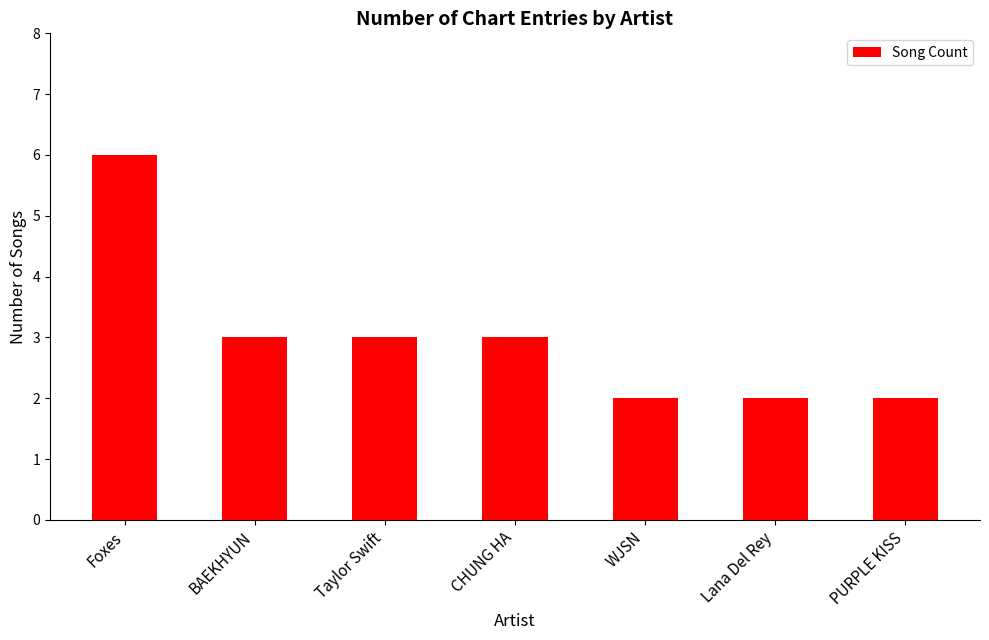

Reading left to right, transcribe all the data shown in this chart.

Foxes=6	BAEKHYUN=3	Taylor Swift=3	CHUNG HA=3	WJSN=2	Lana Del Rey=2	PURPLE KISS=2